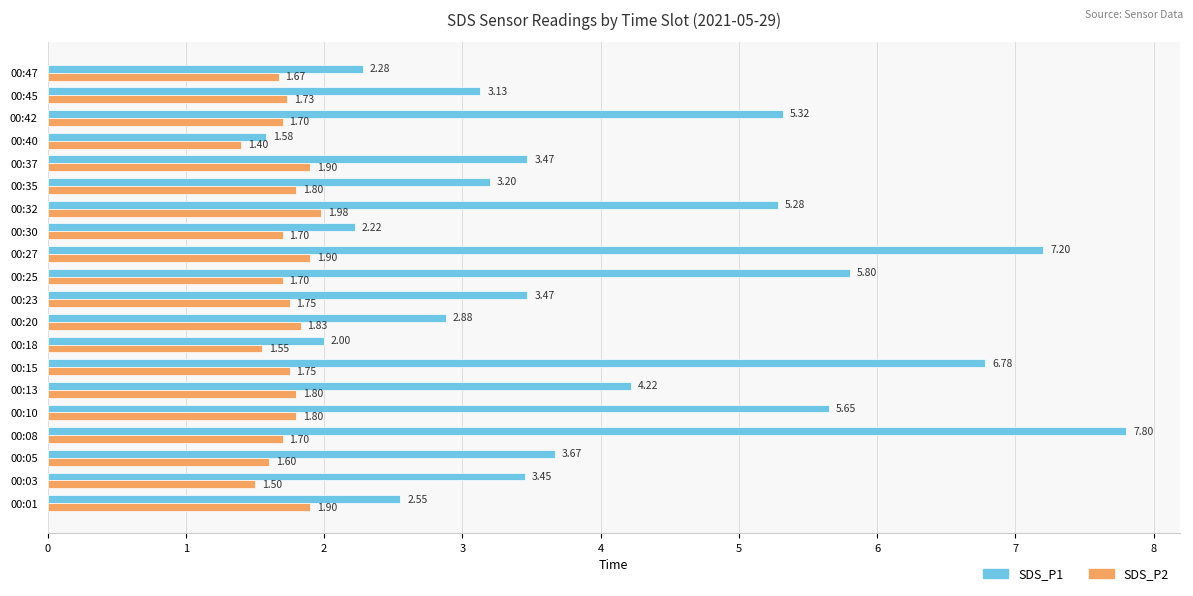

Rank the series by their average value, from lowest to highest.

SDS_P2, SDS_P1